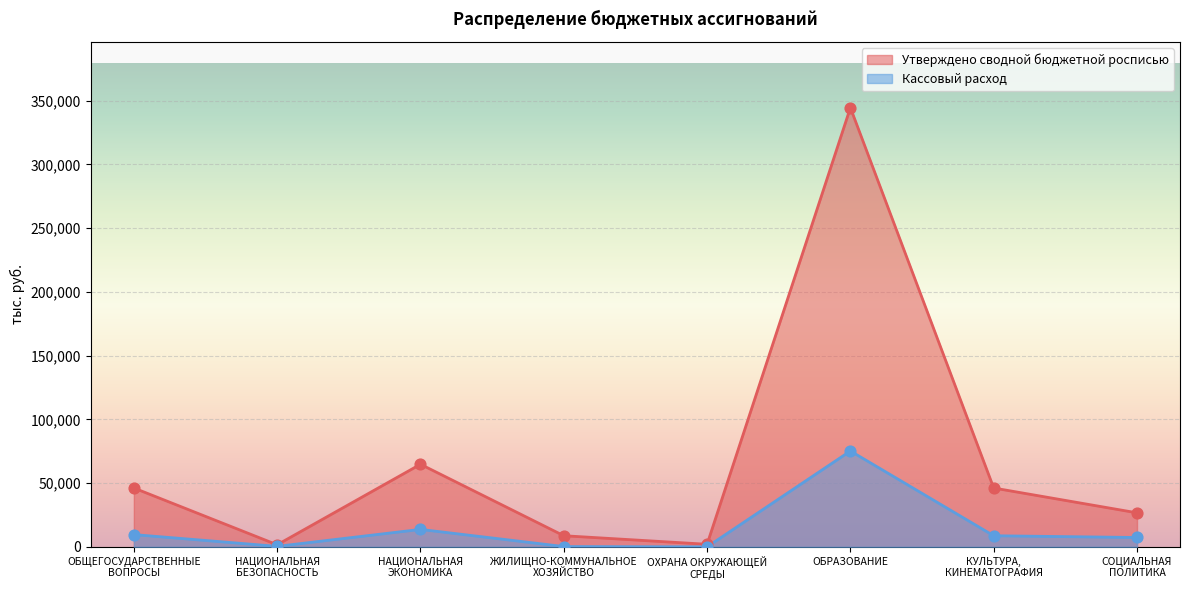

Which series contains the highest Y value?

Утверждено сводной бюджетной росписью